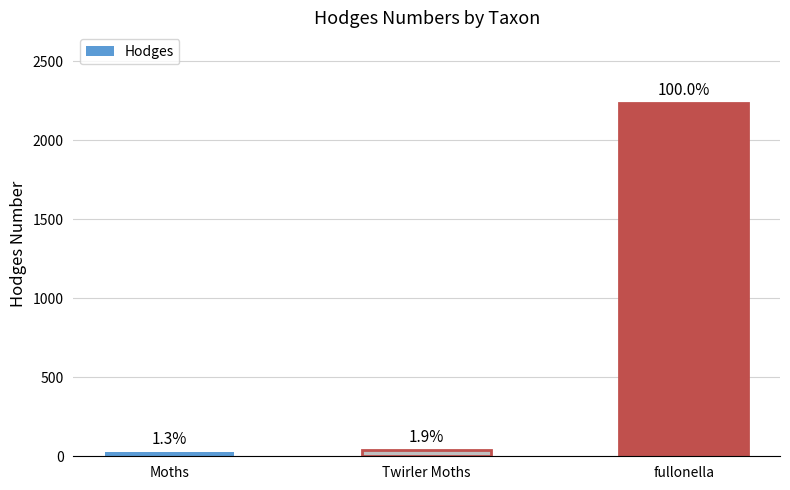

What is the sum of the values at Twirler Moths and fullonella?

2278.1